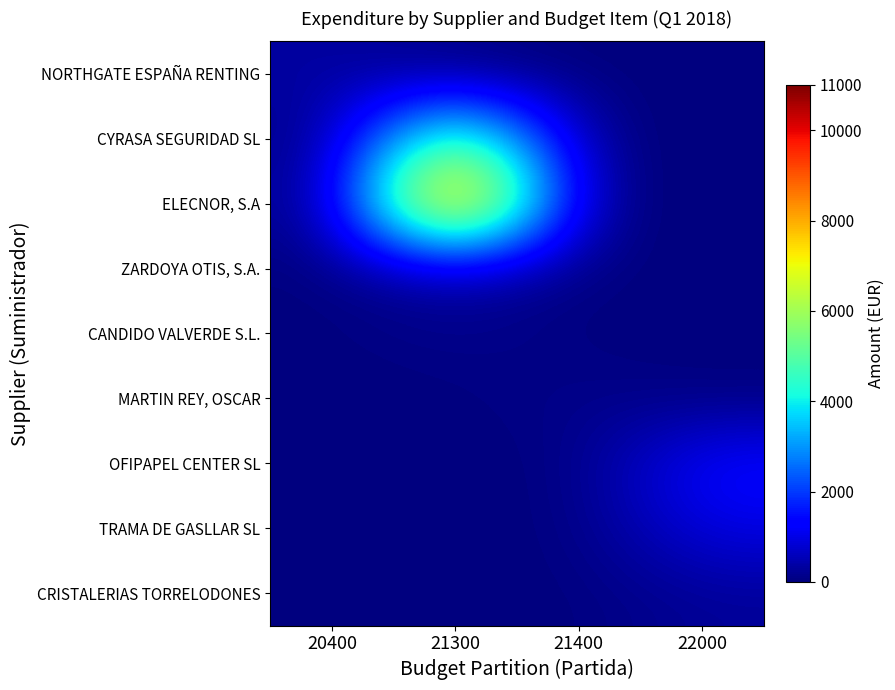

What is the total value across all series at 21300?

17283.8